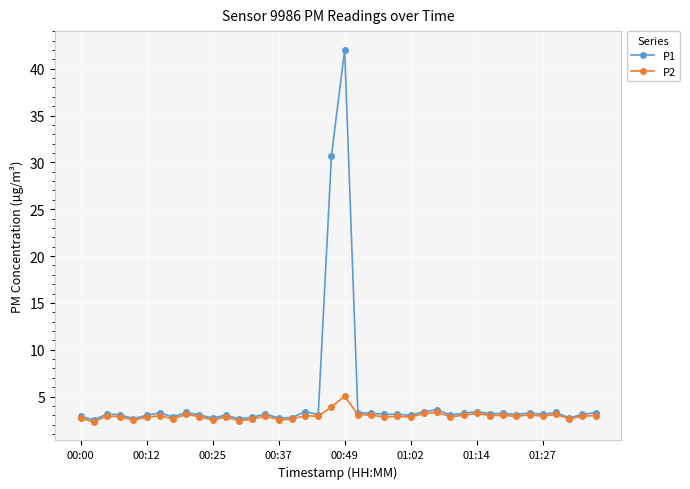

What is the lowest value of the P1 series?

2.5